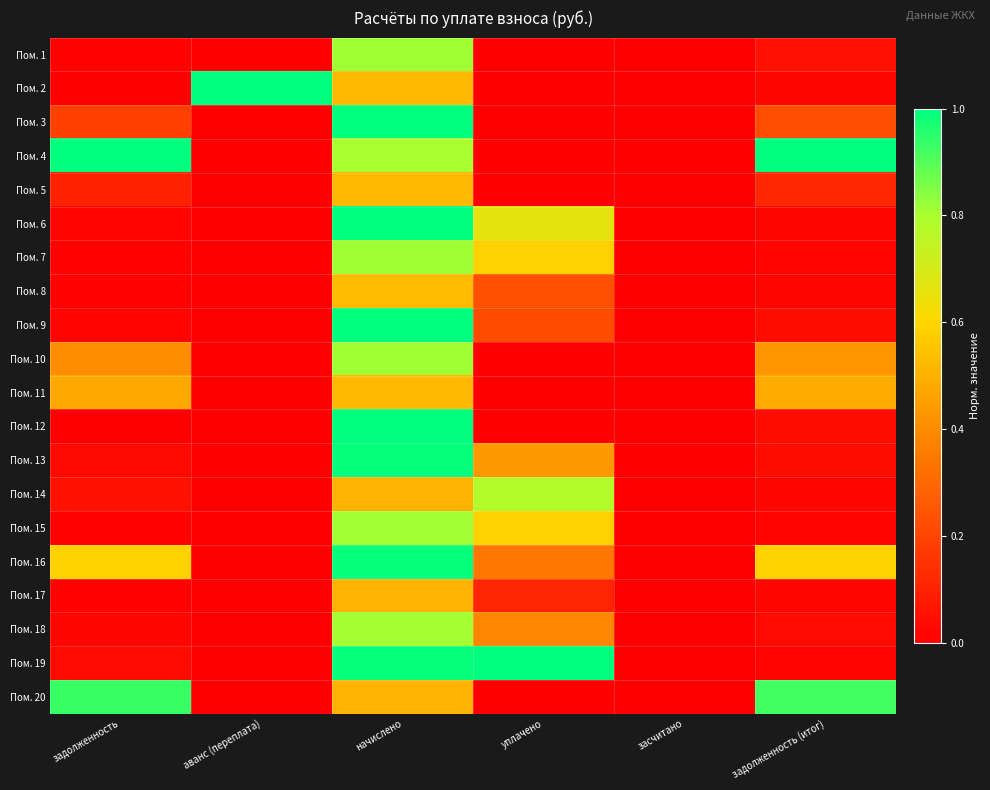

Reading left to right, extract all data points from this chart.

Пом. 1: задолженность=0.0	аванс (переплата)=0.0	начислено=0.8	уплачено=0.0	засчитано=0.0	задолженность (итог)=0.0
Пом. 2: задолженность=0.0	аванс (переплата)=1.0	начислено=0.5	уплачено=0.0	засчитано=0.0	задолженность (итог)=0.0
Пом. 3: задолженность=0.2	аванс (переплата)=0.0	начислено=1.0	уплачено=0.0	засчитано=0.0	задолженность (итог)=0.2
Пом. 4: задолженность=1.0	аванс (переплата)=0.0	начислено=0.8	уплачено=0.0	засчитано=0.0	задолженность (итог)=1.0
Пом. 5: задолженность=0.1	аванс (переплата)=0.0	начислено=0.5	уплачено=0.0	засчитано=0.0	задолженность (итог)=0.1
Пом. 6: задолженность=0.0	аванс (переплата)=0.0	начислено=1.0	уплачено=0.7	засчитано=0.0	задолженность (итог)=0.0
Пом. 7: задолженность=0.0	аванс (переплата)=0.0	начислено=0.8	уплачено=0.6	засчитано=0.0	задолженность (итог)=0.0
Пом. 8: задолженность=0.0	аванс (переплата)=0.0	начислено=0.5	уплачено=0.2	засчитано=0.0	задолженность (итог)=0.0
Пом. 9: задолженность=0.0	аванс (переплата)=0.0	начислено=1.0	уплачено=0.2	засчитано=0.0	задолженность (итог)=0.0
Пом. 10: задолженность=0.4	аванс (переплата)=0.0	начислено=0.8	уплачено=0.0	засчитано=0.0	задолженность (итог)=0.4
Пом. 11: задолженность=0.5	аванс (переплата)=0.0	начислено=0.5	уплачено=0.0	засчитано=0.0	задолженность (итог)=0.5
Пом. 12: задолженность=0.0	аванс (переплата)=0.0	начислено=1.0	уплачено=0.0	засчитано=0.0	задолженность (итог)=0.0
Пом. 13: задолженность=0.0	аванс (переплата)=0.0	начислено=1.0	уплачено=0.4	засчитано=0.0	задолженность (итог)=0.0
Пом. 14: задолженность=0.1	аванс (переплата)=0.0	начислено=0.5	уплачено=0.8	засчитано=0.0	задолженность (итог)=0.0
Пом. 15: задолженность=0.0	аванс (переплата)=0.0	начислено=0.8	уплачено=0.6	засчитано=0.0	задолженность (итог)=0.0
Пом. 16: задолженность=0.6	аванс (переплата)=0.0	начислено=1.0	уплачено=0.3	засчитано=0.0	задолженность (итог)=0.6
Пом. 17: задолженность=0.0	аванс (переплата)=0.0	начислено=0.5	уплачено=0.1	засчитано=0.0	задолженность (итог)=0.0
Пом. 18: задолженность=0.0	аванс (переплата)=0.0	начислено=0.8	уплачено=0.4	засчитано=0.0	задолженность (итог)=0.0
Пом. 19: задолженность=0.0	аванс (переплата)=0.0	начислено=1.0	уплачено=1.0	засчитано=0.0	задолженность (итог)=0.0
Пом. 20: задолженность=0.9	аванс (переплата)=0.0	начислено=0.5	уплачено=0.0	засчитано=0.0	задолженность (итог)=0.9